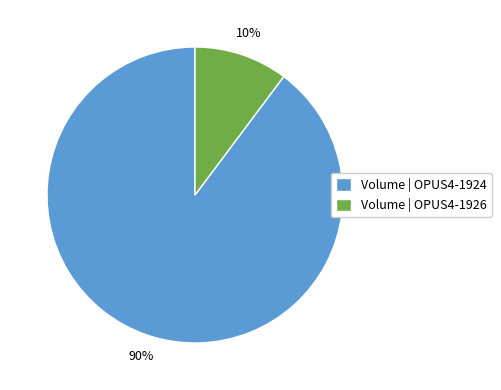

To the nearest percent, what is the average slice percentage?

50%